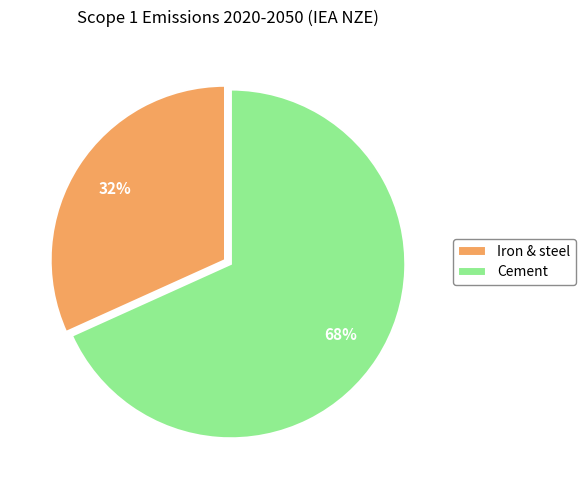

To the nearest percent, what is the combined percentage of Cement and Iron & steel?

100%